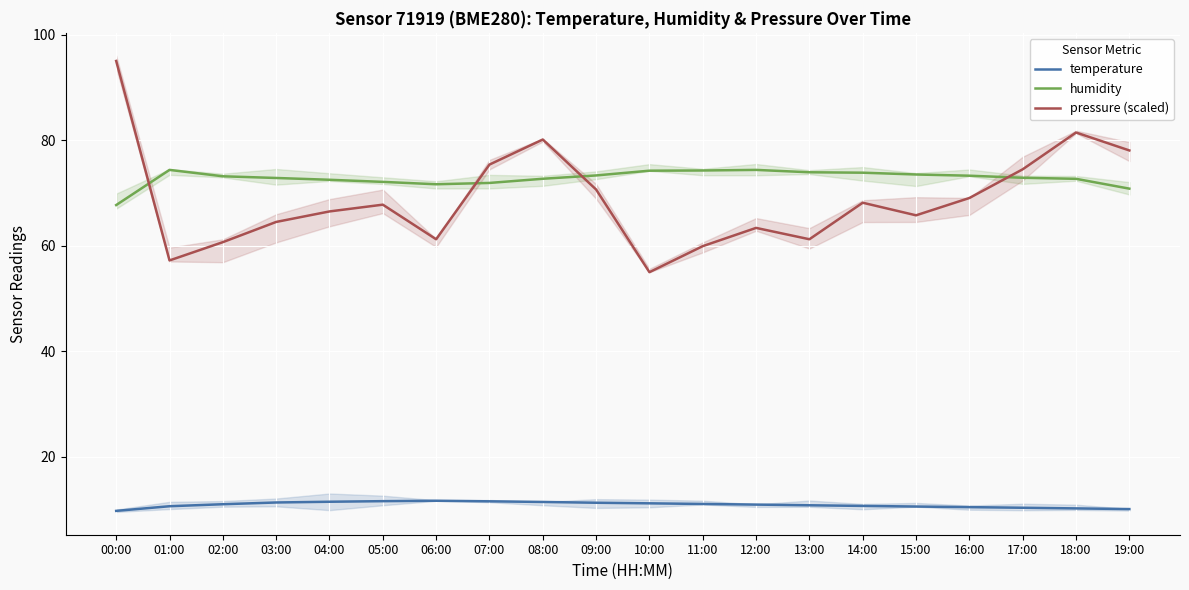

Which series has the largest range (max minus min)?

pressure (scaled)